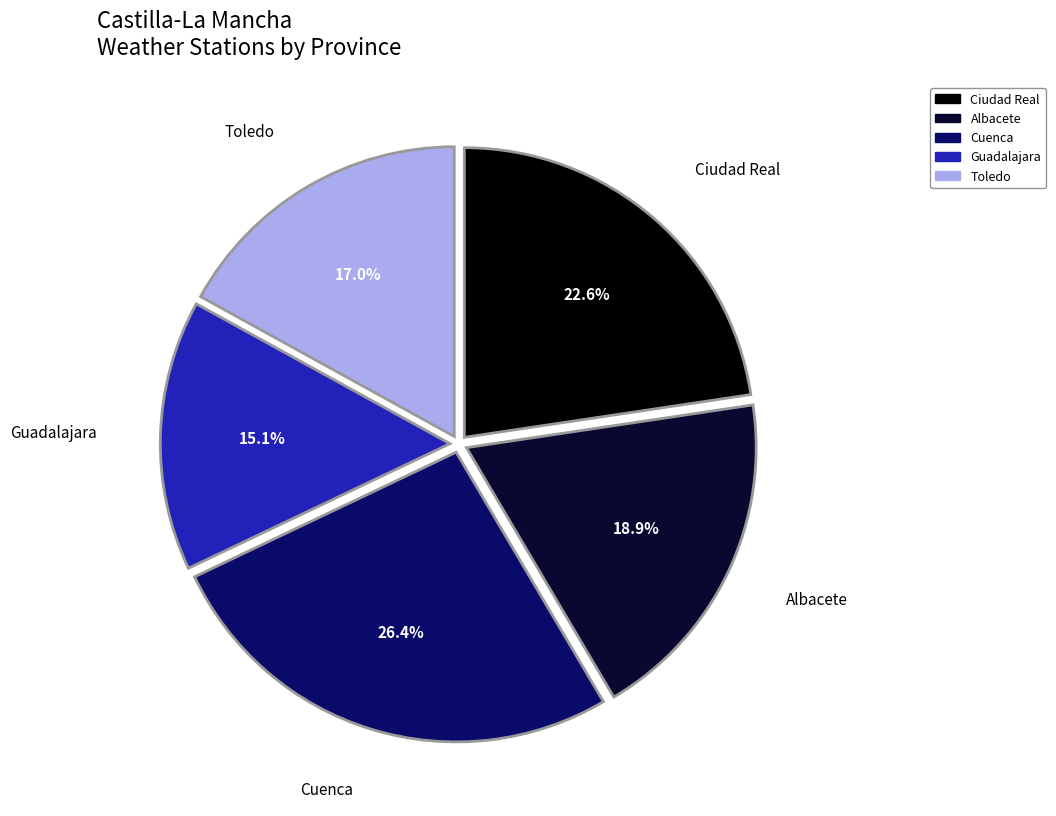

Count the number of slices in the pie.

5